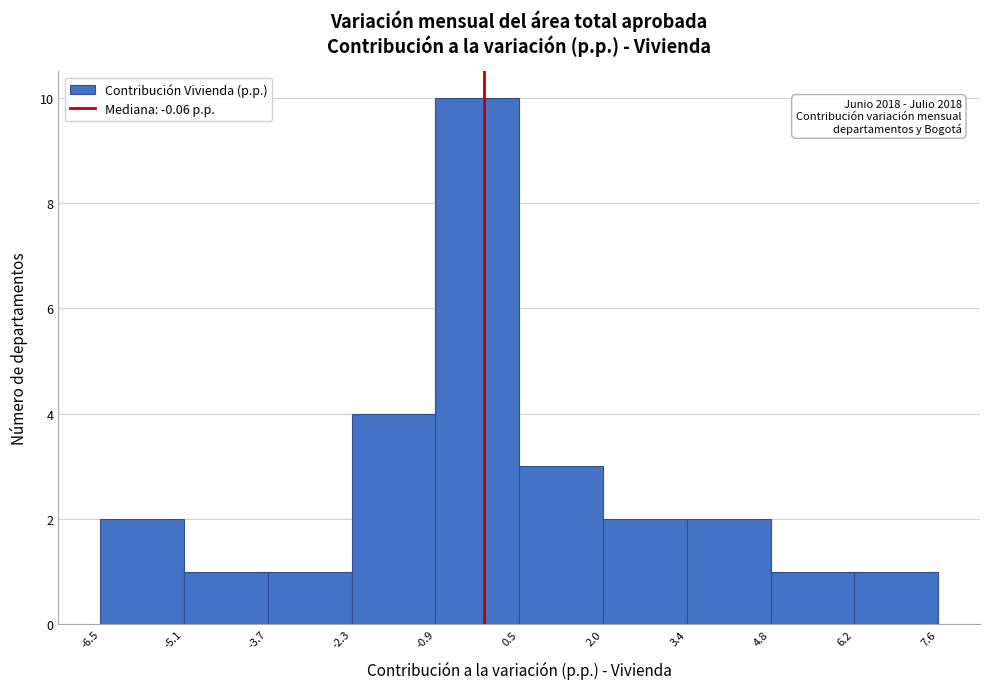

Which range on the x-axis has the tallest bar?

-0.9 to 0.5